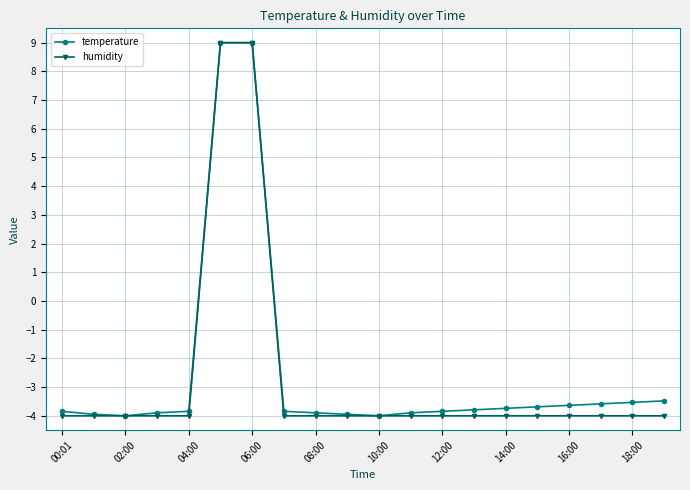

What is the lowest value of the temperature series?

-4.0